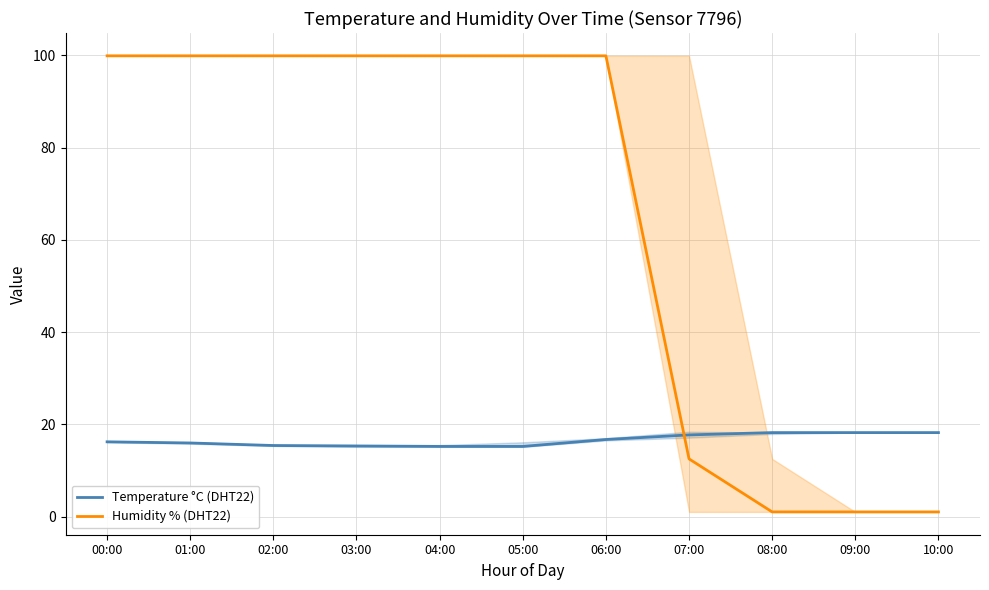

What is the difference between the second highest and second lowest values in the Temperature °C (DHT22) series?

3.0